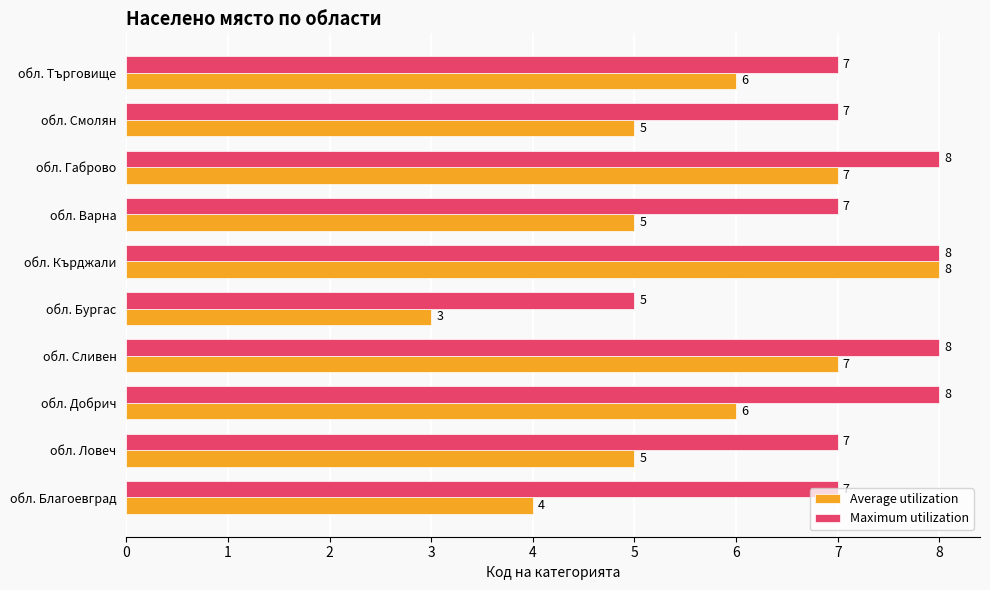

List the series in order of their overall mean, lowest first.

Average utilization, Maximum utilization